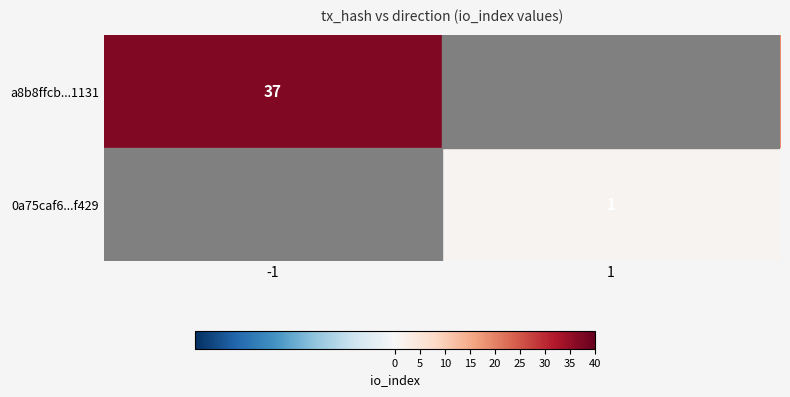

Is the value of a8b8ffcb...1131 at -1 greater than the value of 0a75caf6...f429 at 1?

Yes